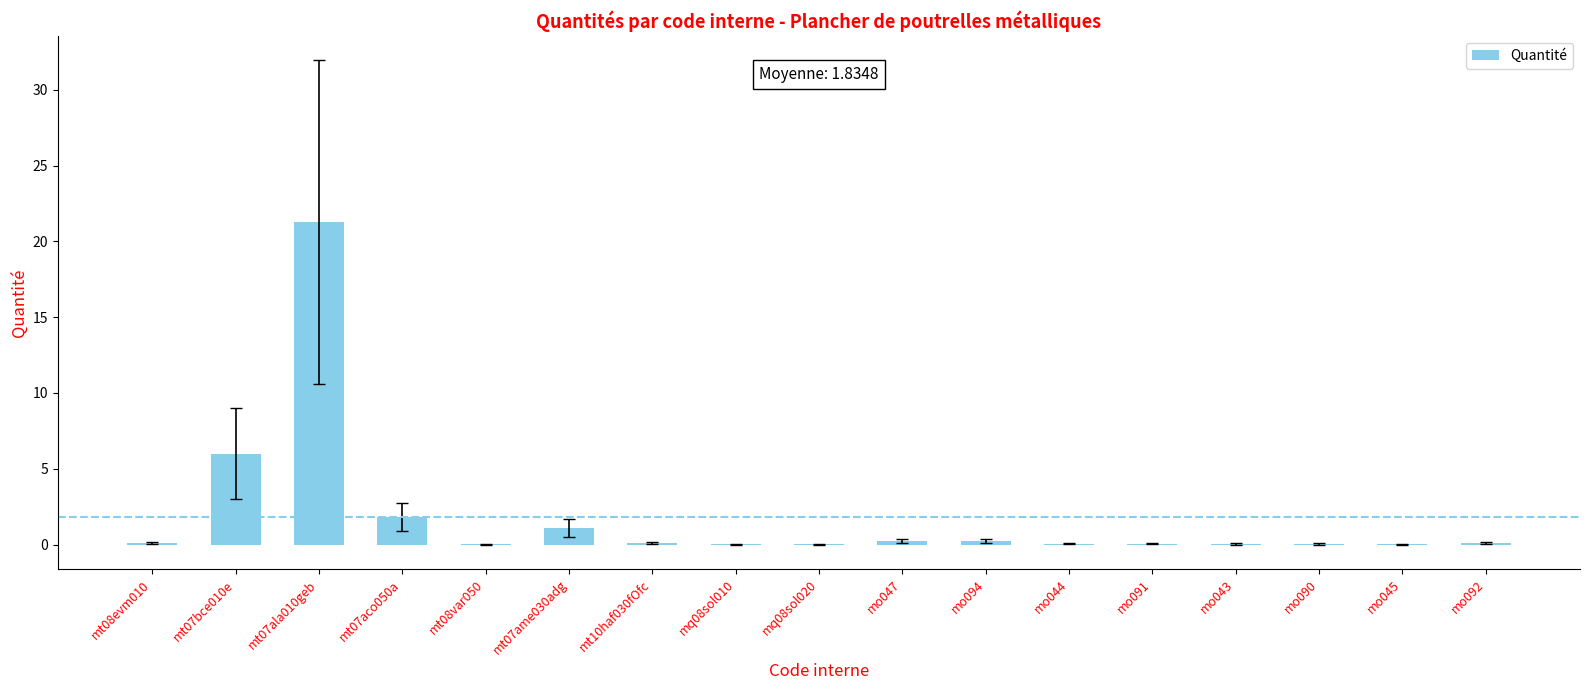

How many categories are shown in the chart?

17